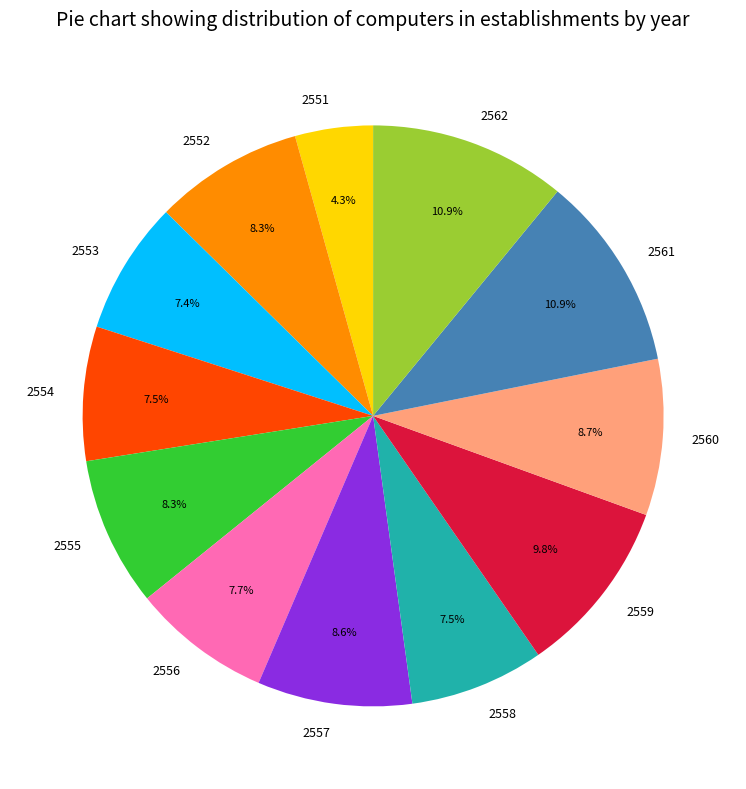

To the nearest percent, what percentage of the pie is 2556?

8%